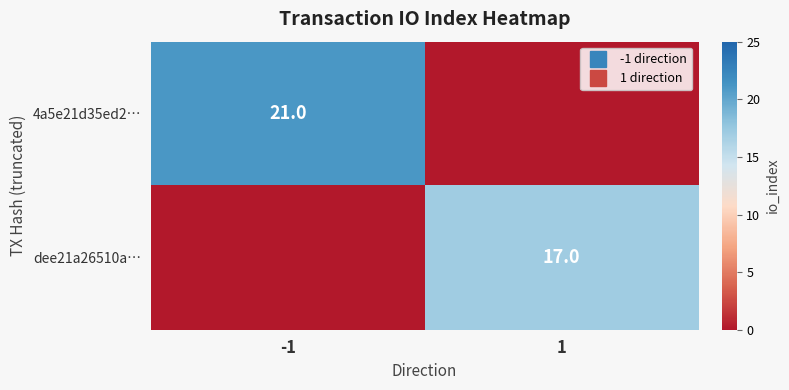

What is the sum of the 4a5e21d35ed2… values at -1 and 1?

21